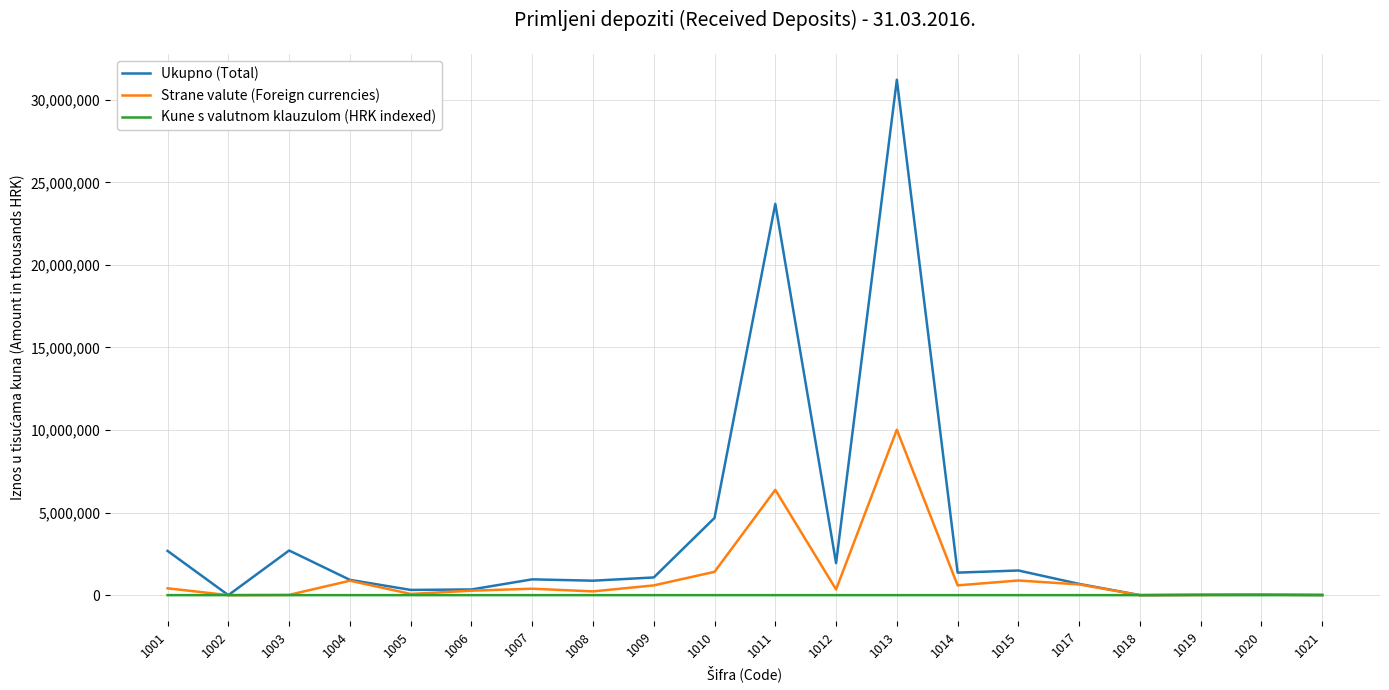

Where is Ukupno (Total) nearest to the value 15606443?

1011